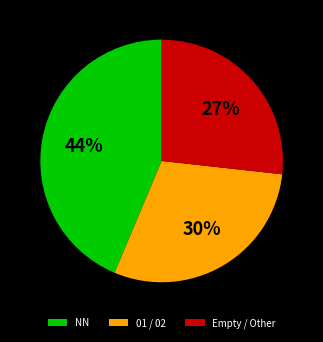

What is the smallest slice in the pie chart?

Empty / Other